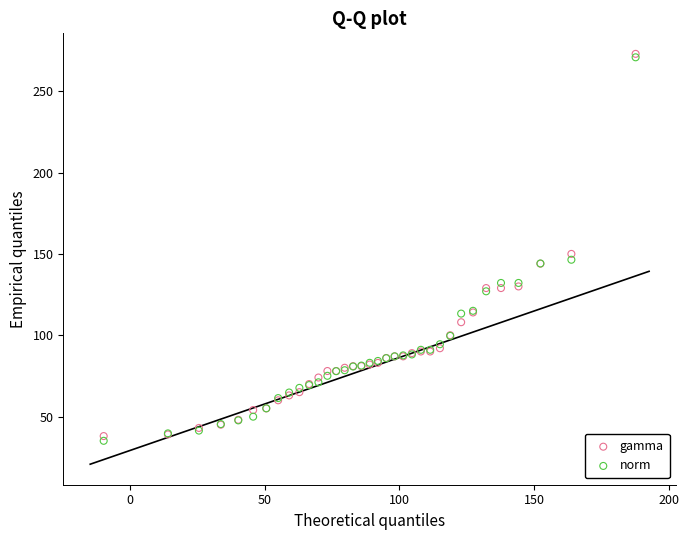

Across all series, what Y value is closest to 154?

150.0